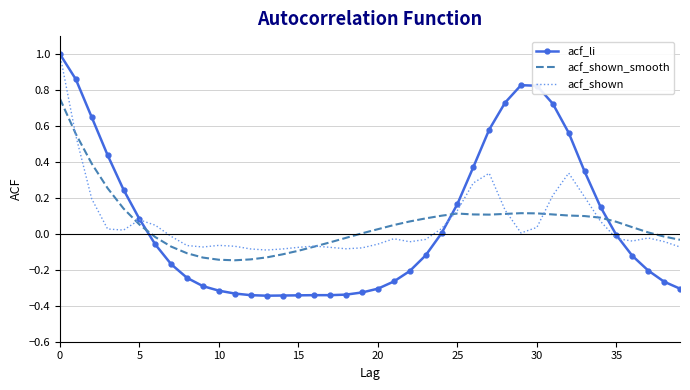

True or false: acf_shown_smooth and acf_li cross at least once.

True